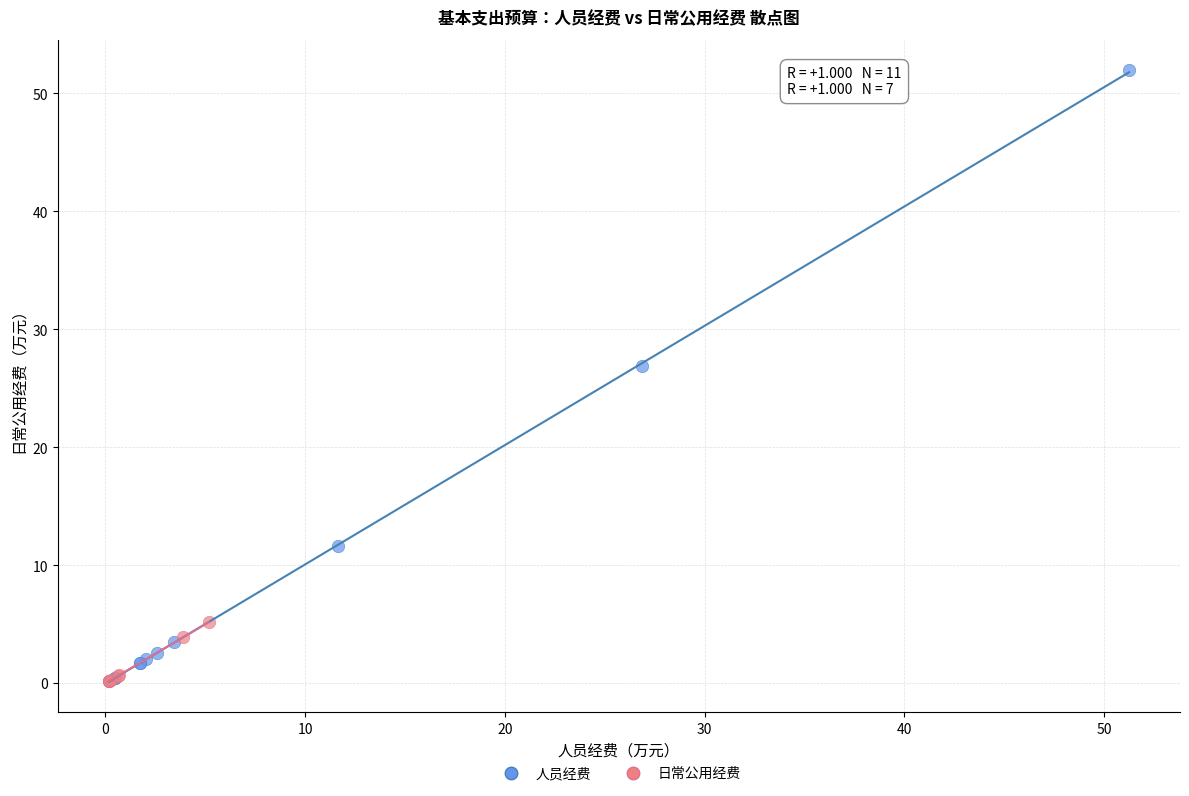

Which series reaches the maximum Y coordinate?

人员经费